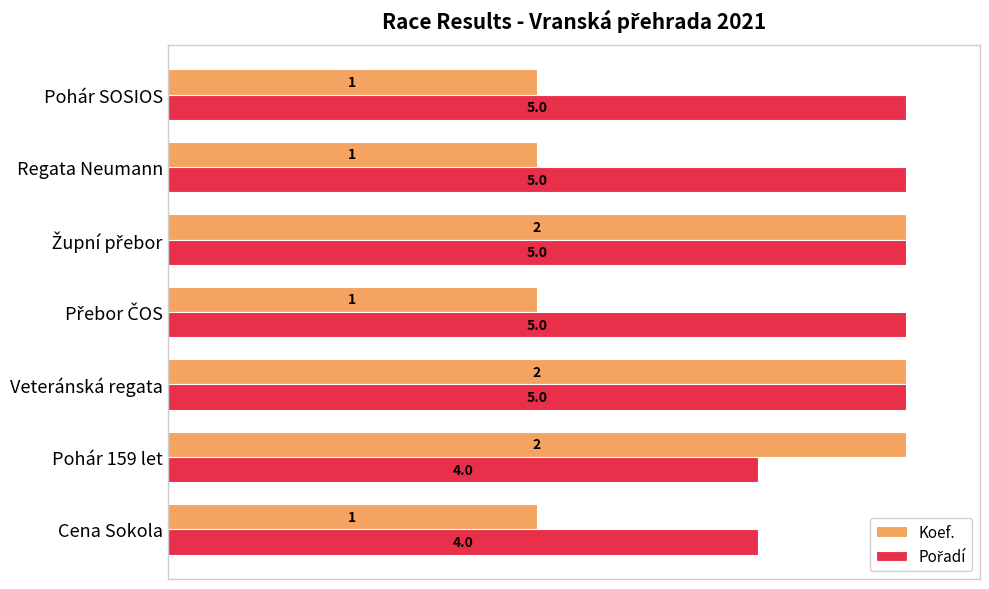

Count the number of categories in the chart.

7